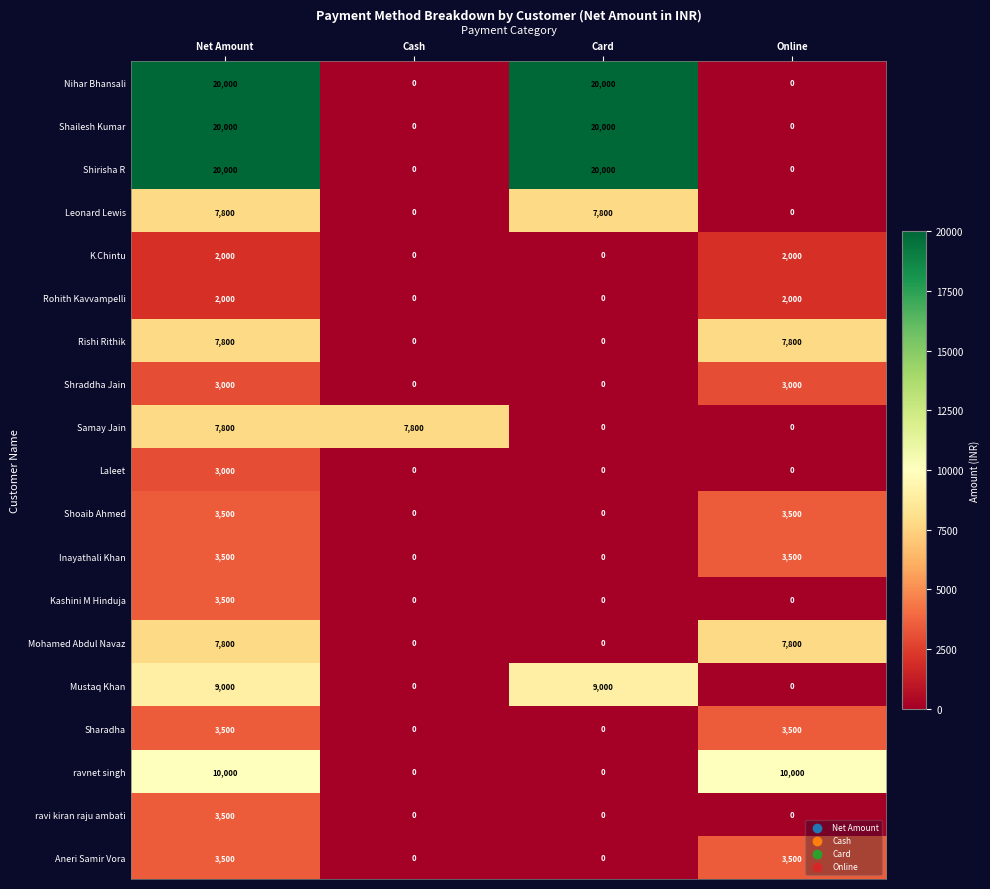

At how many categories does at least one series exceed 4734?

4